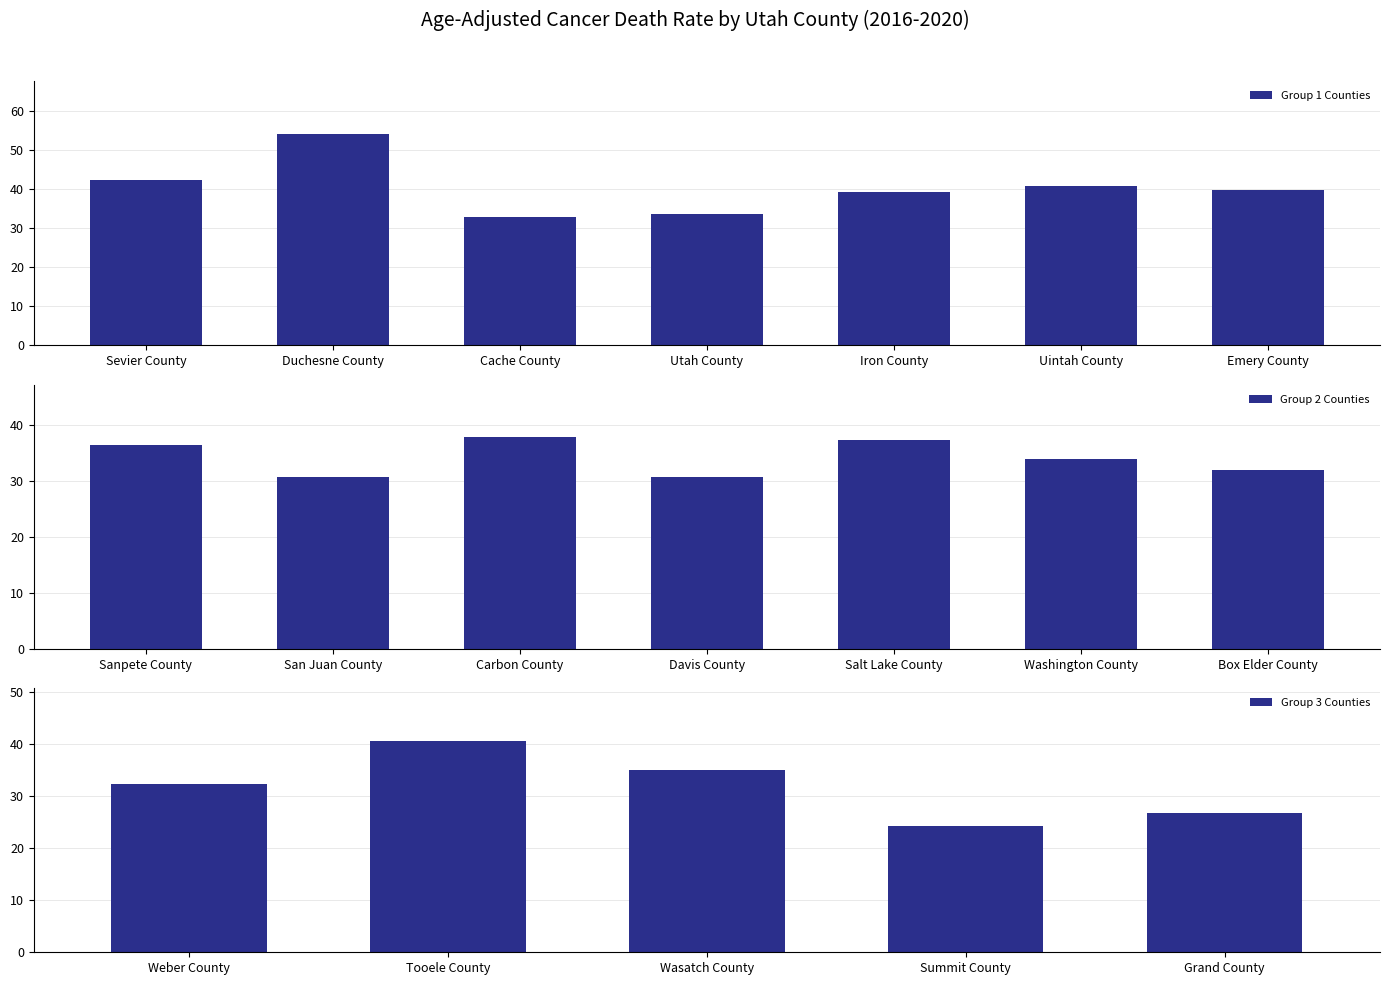

What is the ratio of the value at Wasatch County to the value at Emery County?

0.9